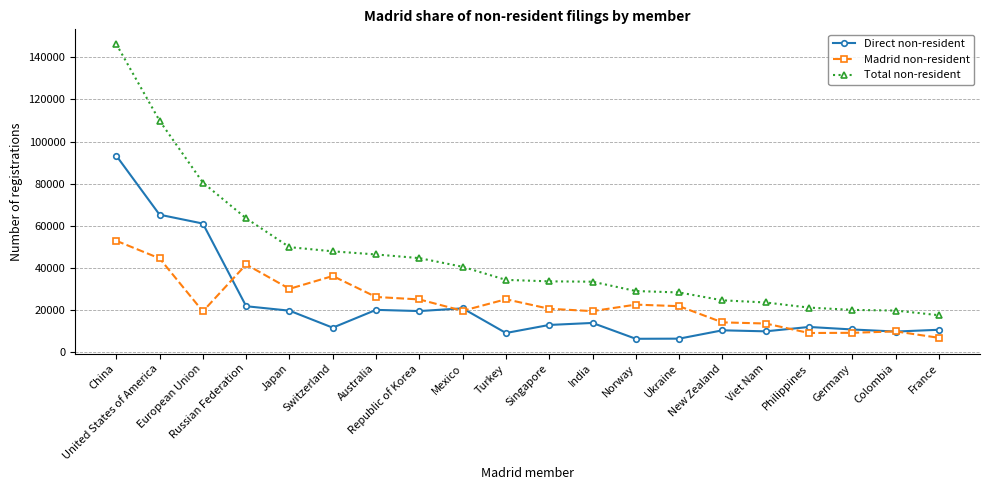

Which category has the highest value across all series?

China